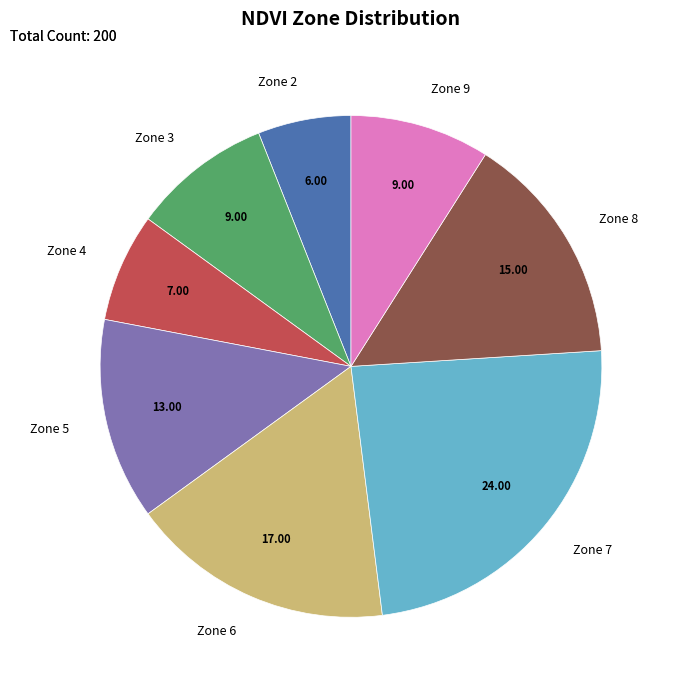

Does any single category account for the majority?

No